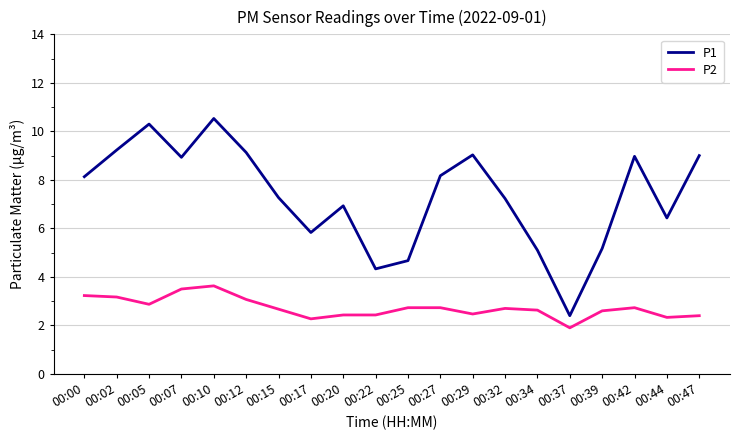

What is the average value of the P1 series?

7.3